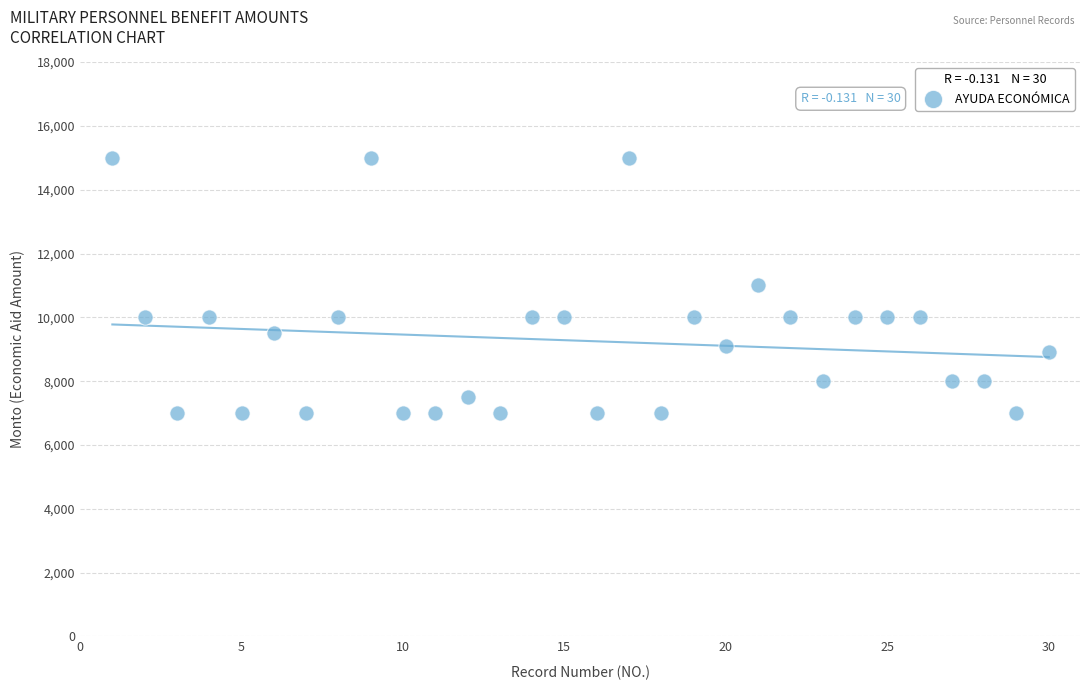

What is the range of X values (max minus min)?

29